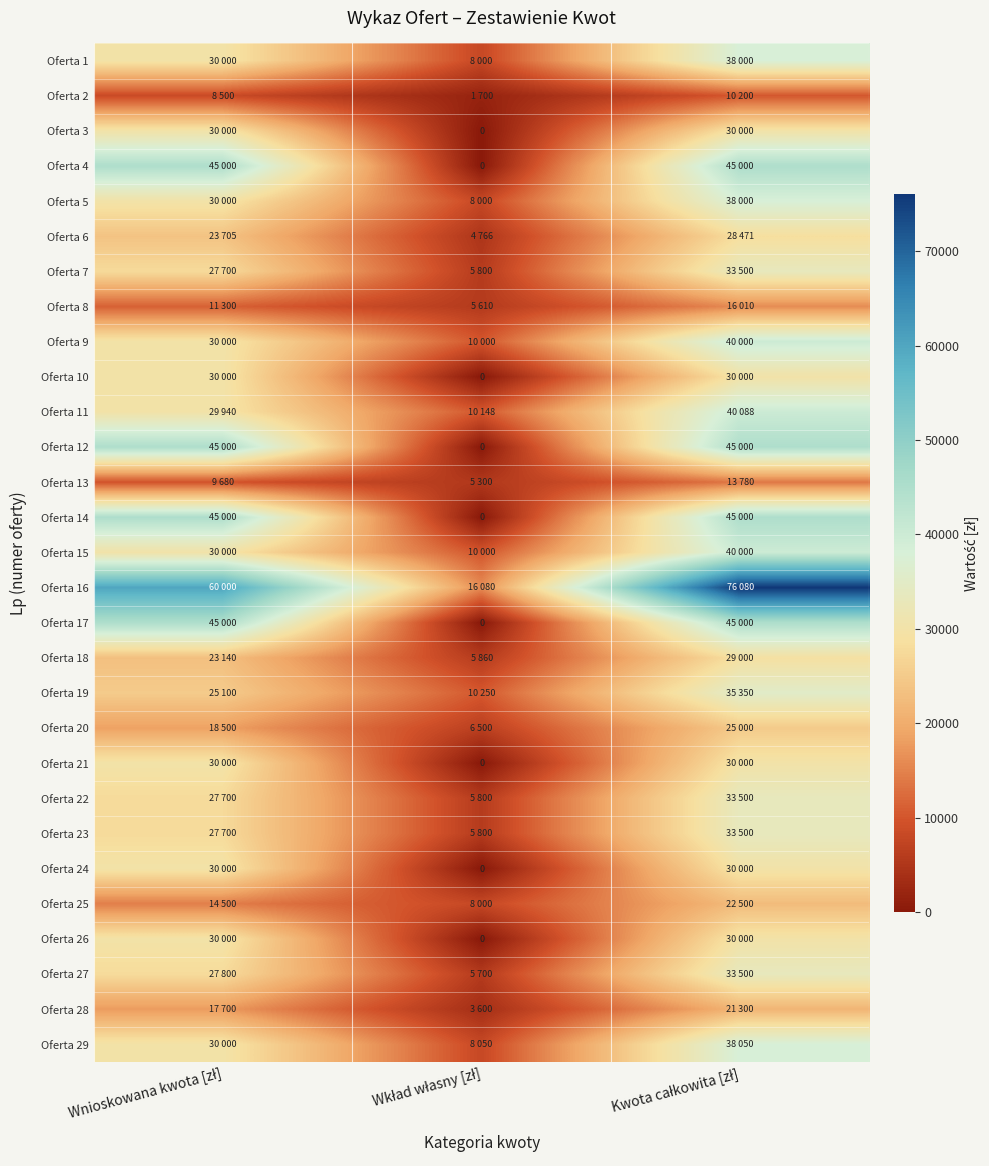

What value does the Oferta 23 series have at Wnioskowana kwota [zł]?

27700.0